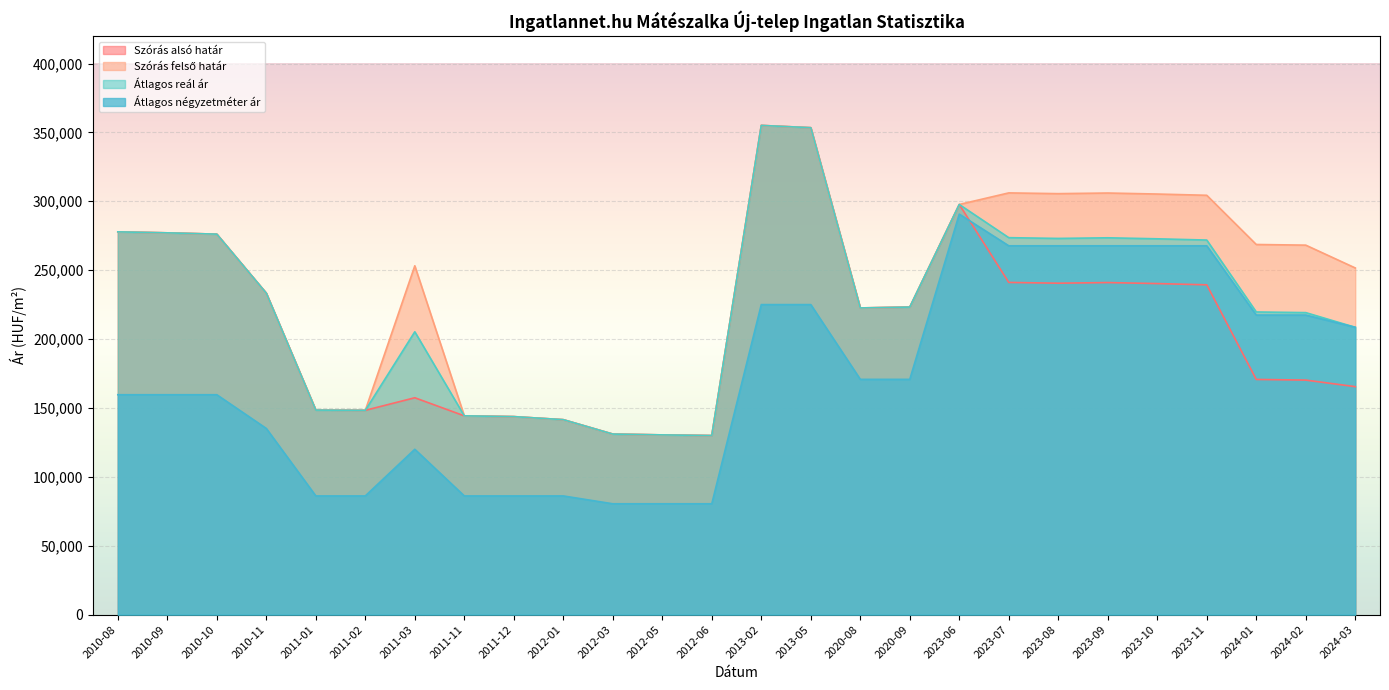

How many distinct data groups are displayed?

4